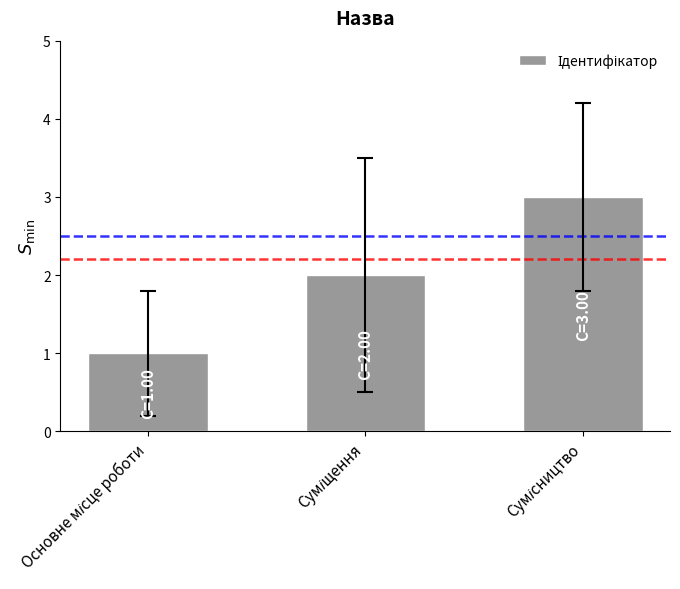

What is the sum of all values?

6